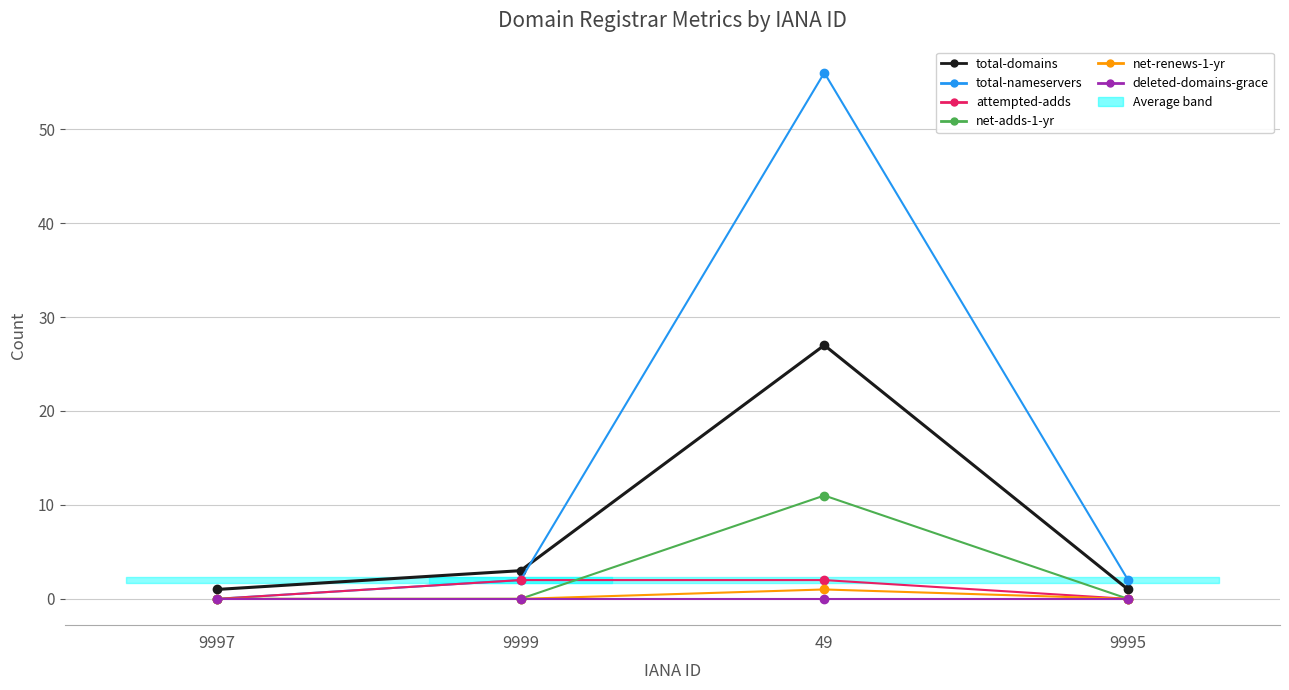

True or false: total-nameservers has more than 0 points higher than both neighbors.

True